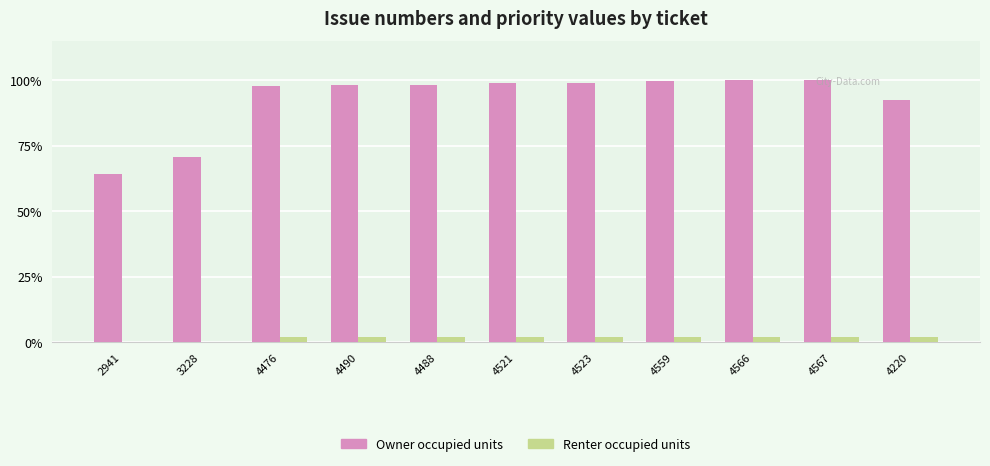

Reading right to left, list all the values displayed in this chart.

Owner occupied units: 4220=4220	4567=4567	4566=4566	4559=4559	4523=4523	4521=4521	4488=4488	4490=4490	4476=4476	3228=3228	2941=2941
Renter occupied units: 4220=100	4567=100	4566=100	4559=100	4523=100	4521=100	4488=100	4490=100	4476=100	3228=10	2941=0